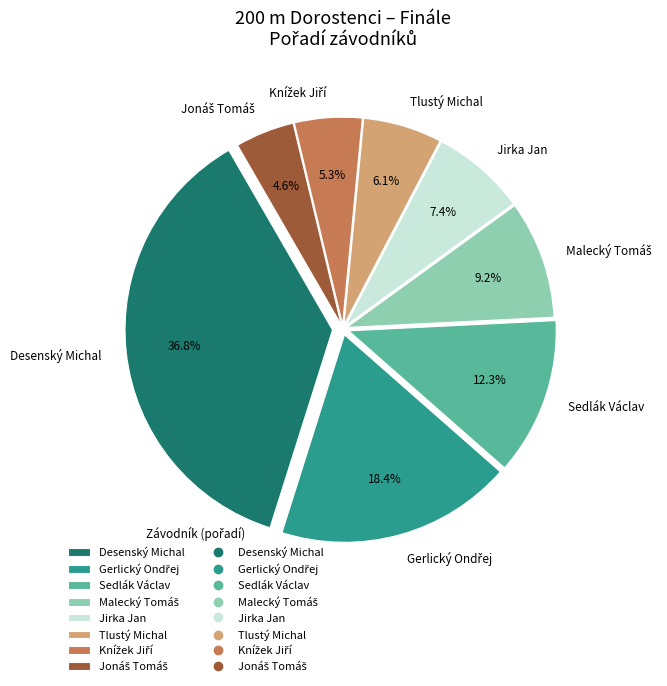

What percentage do Desenský Michal and Sedlák Václav together represent?

49.1%